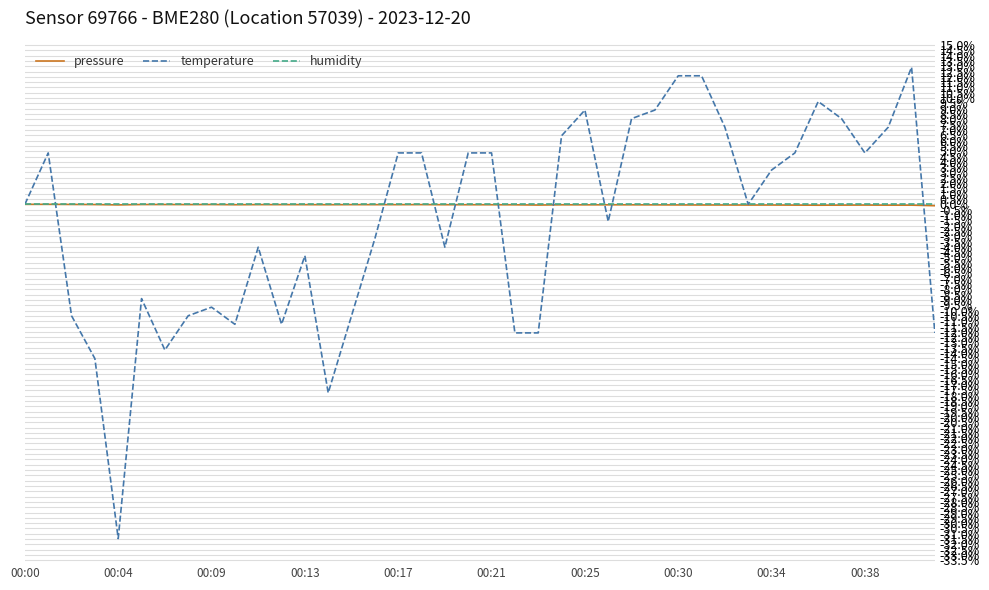

Which series has the widest spread of values?

temperature